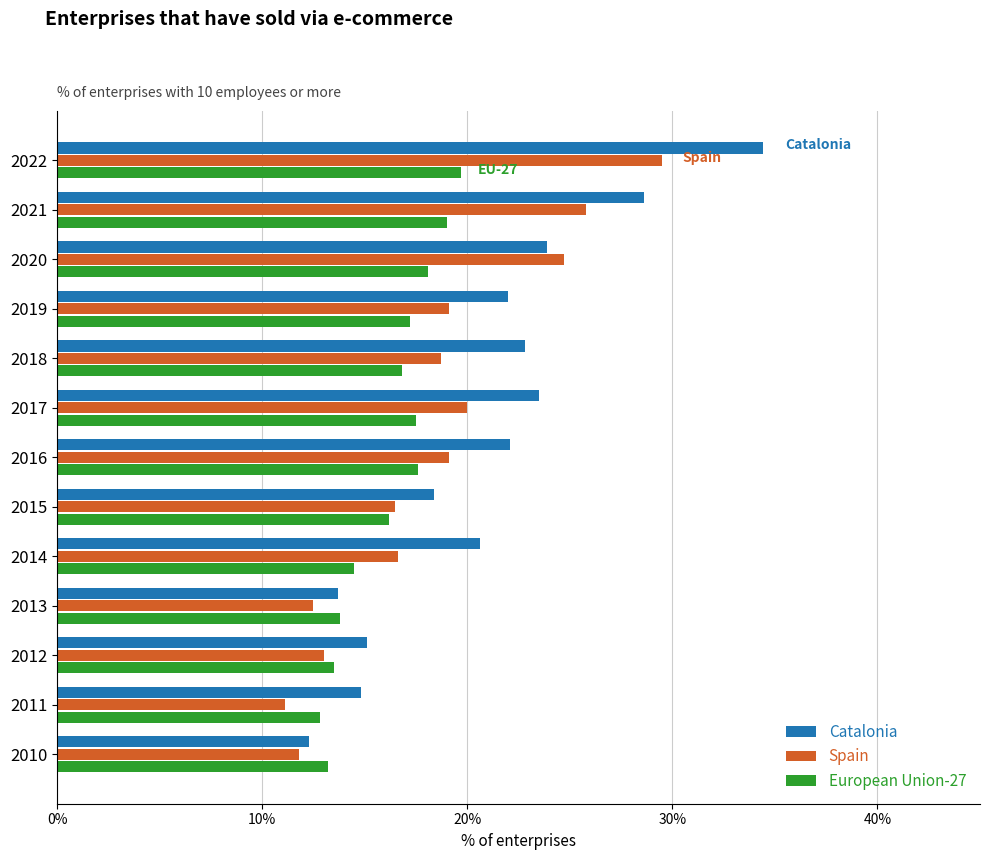

What is the minimum value shown in the chart?

11.1